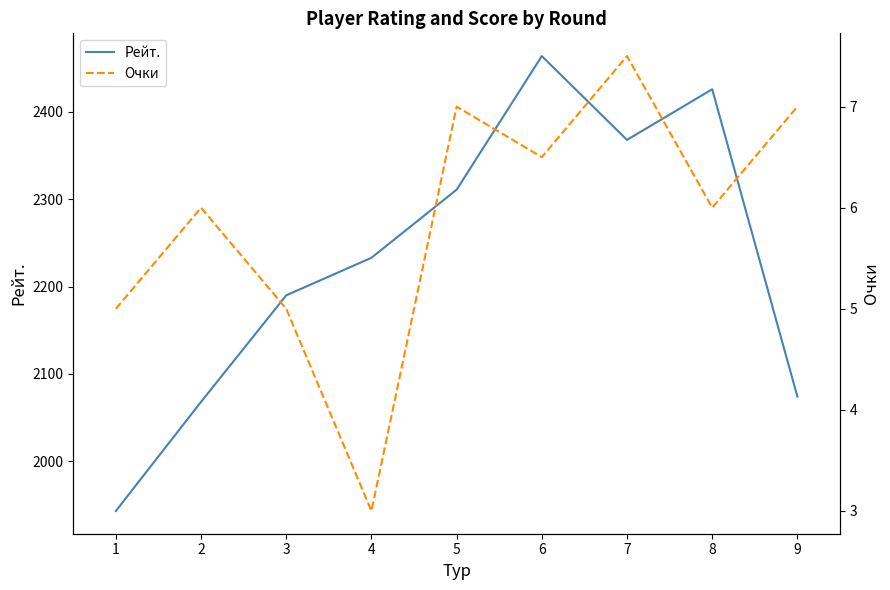

Is the value of Очки at 8 greater than the value of Рейт. at 7?

No